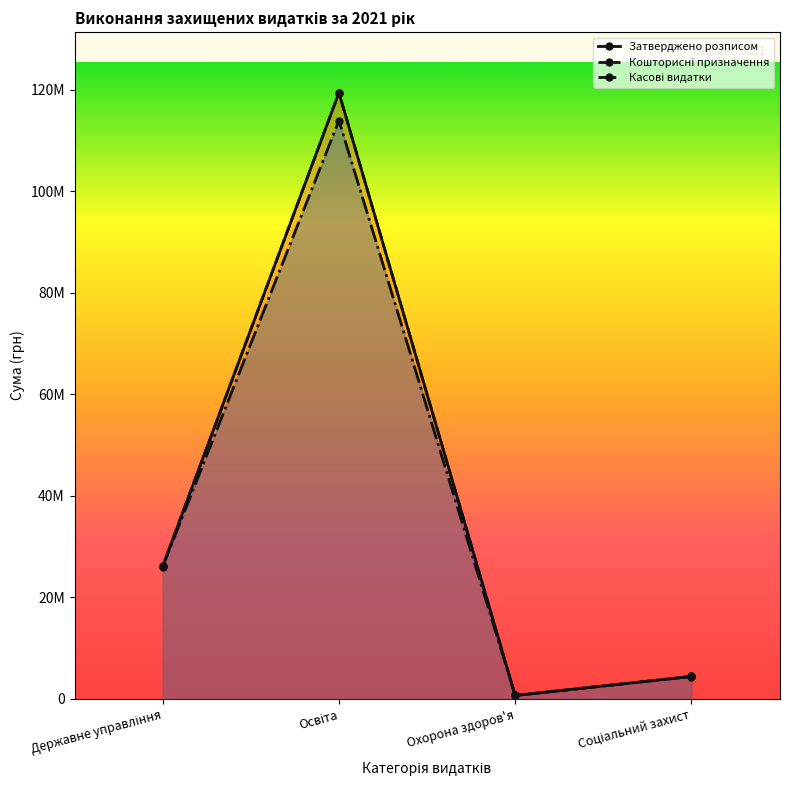

What is the label of the 3rd point from the left?

Охорона здоров'я